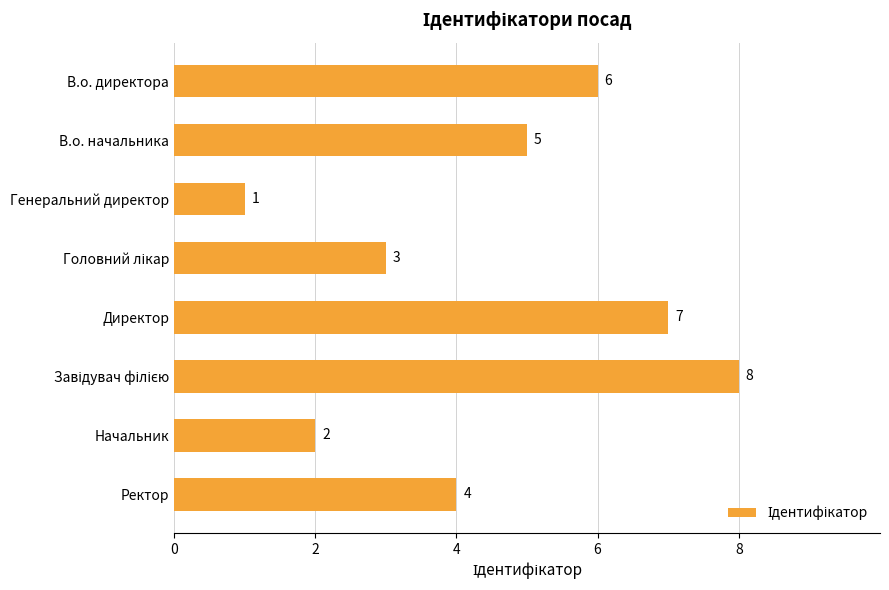

At which label is the value closest to 4?

Ректор